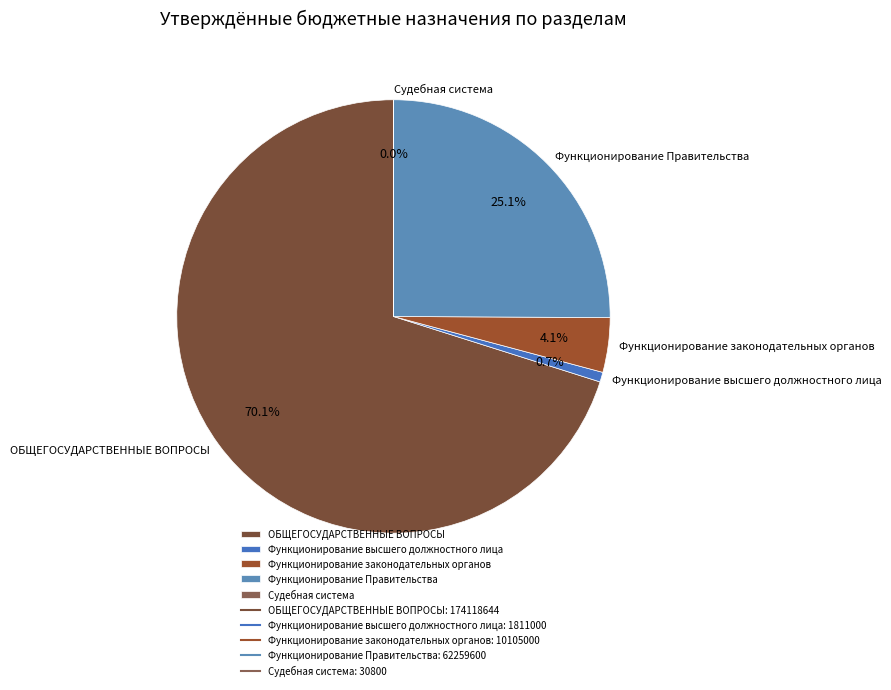

How much of the chart is everything except Функционирование законодательных органов?

95.9%